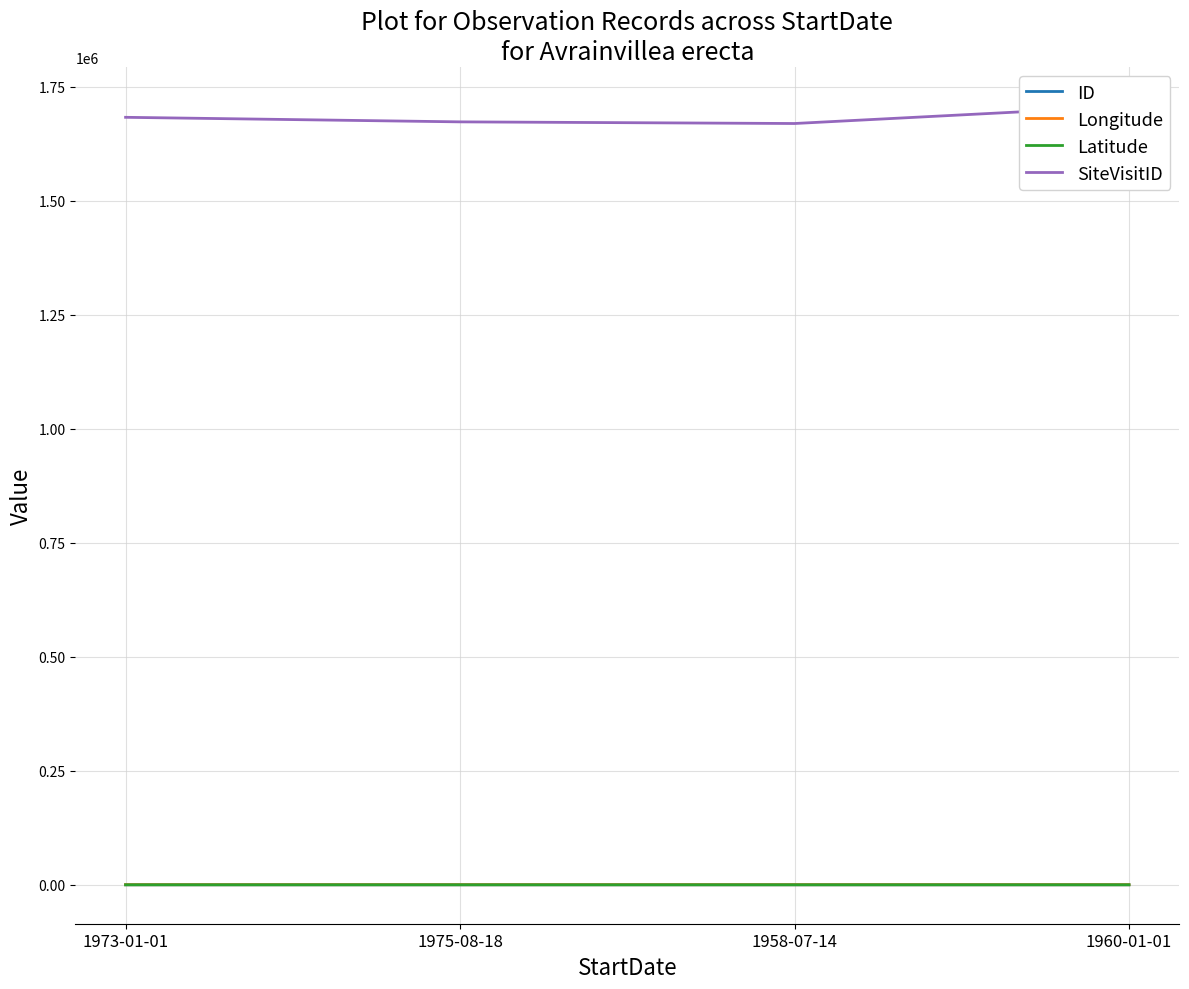

What is the label of the 2nd point from the right?

1958-07-14